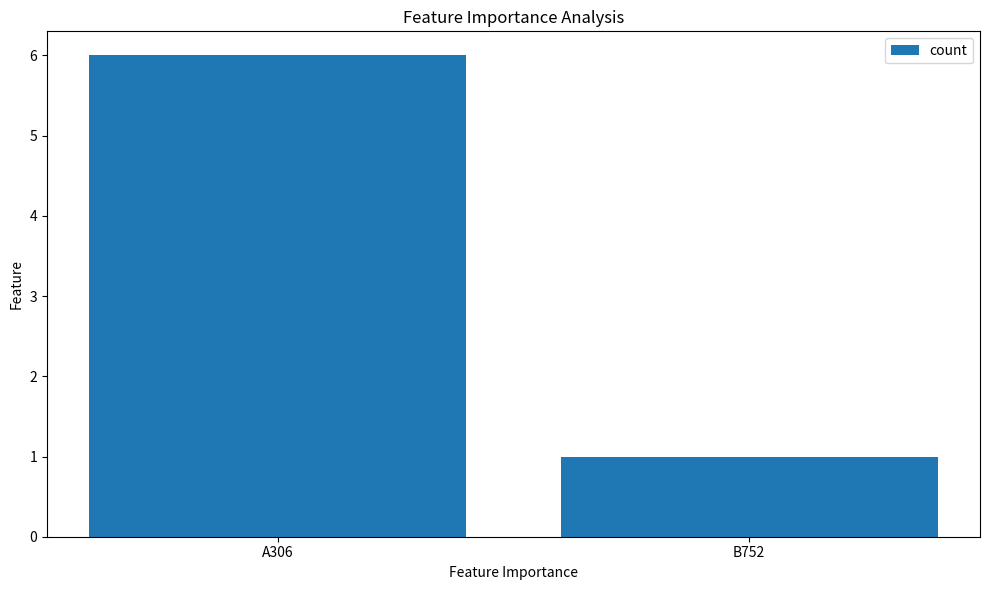

What is the change in value from A306 to B752?

-5